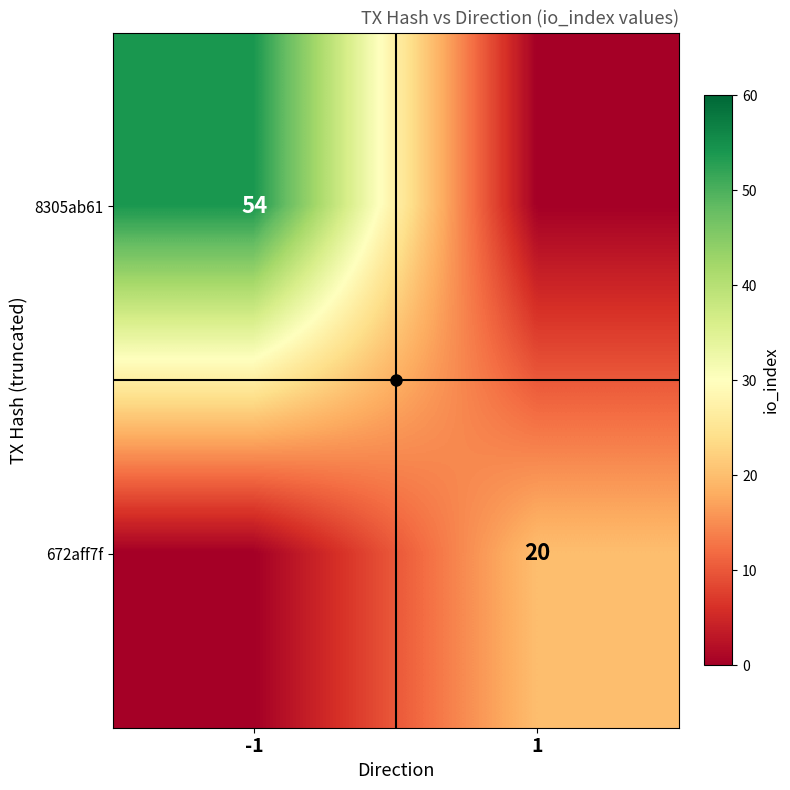

True or false: 8305ab61 has a value of 54 at -1.

True